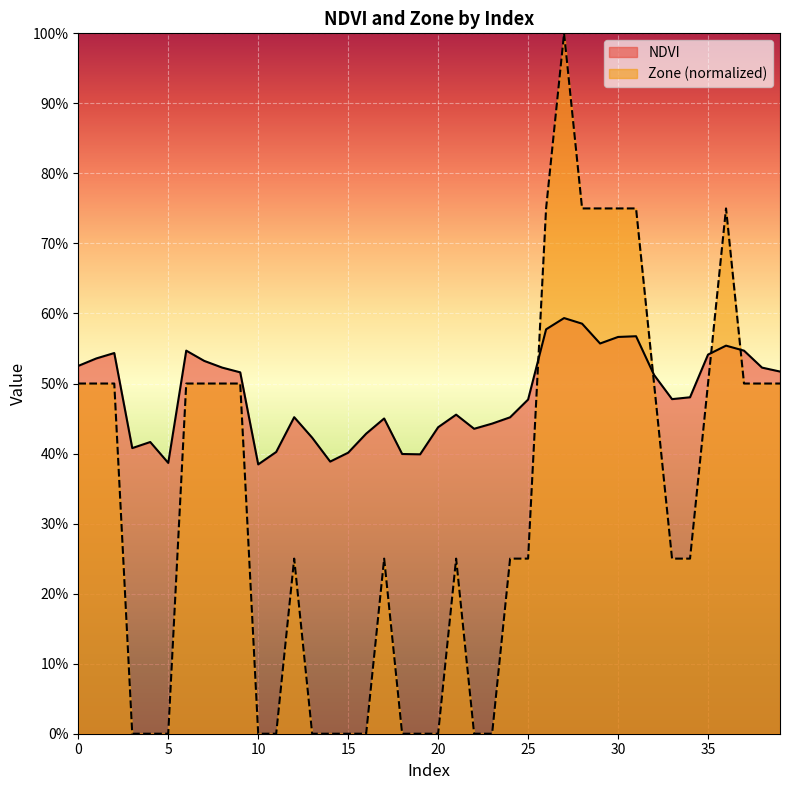

Count the NDVI values in the range 0 to 1.

40